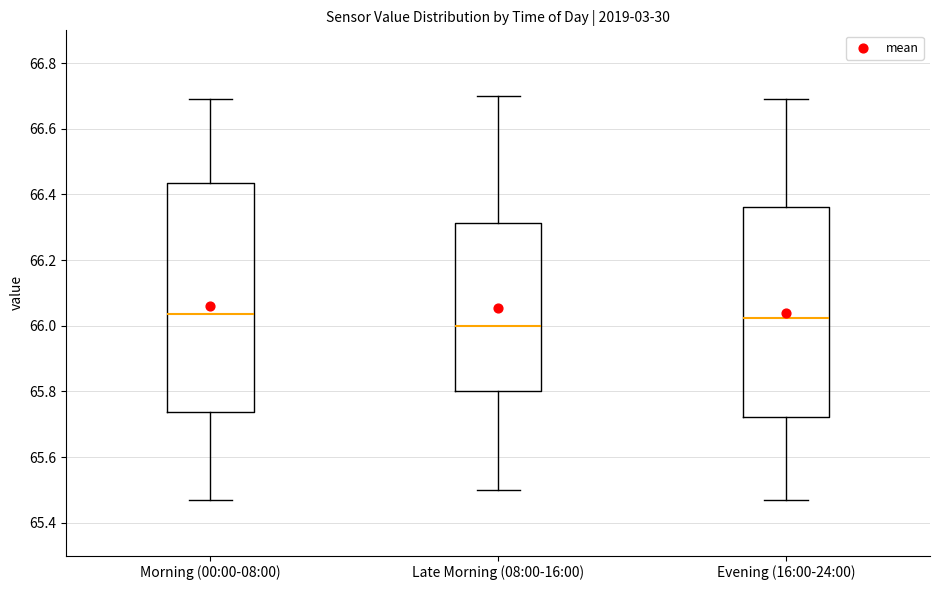

Comparing the boxes themselves (not the whiskers), which one is the tallest?

Morning (00:00-08:00)